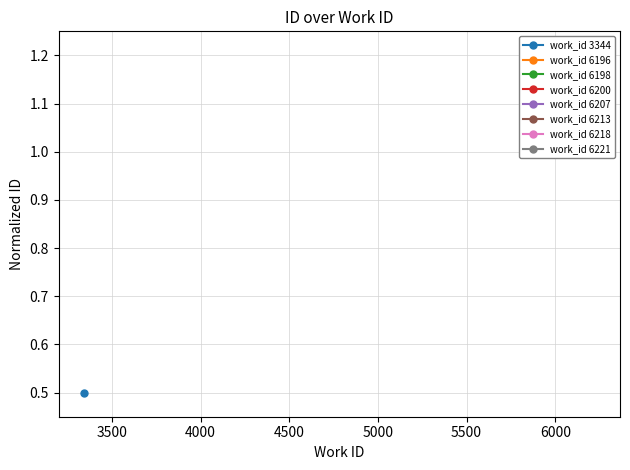

What is the value of the 2nd point from the left?

1.2